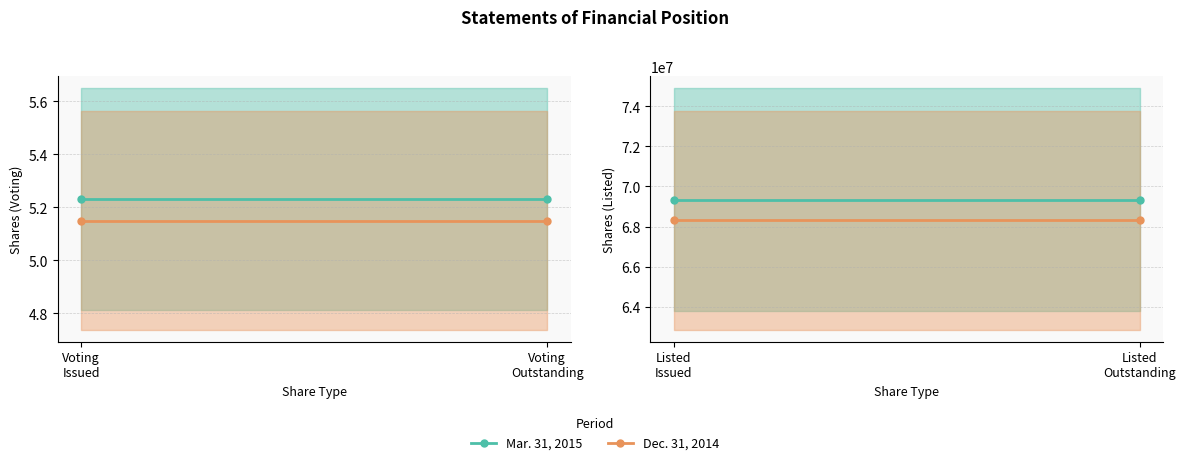

What are all the series names shown in the legend?

Mar. 31, 2015, Dec. 31, 2014